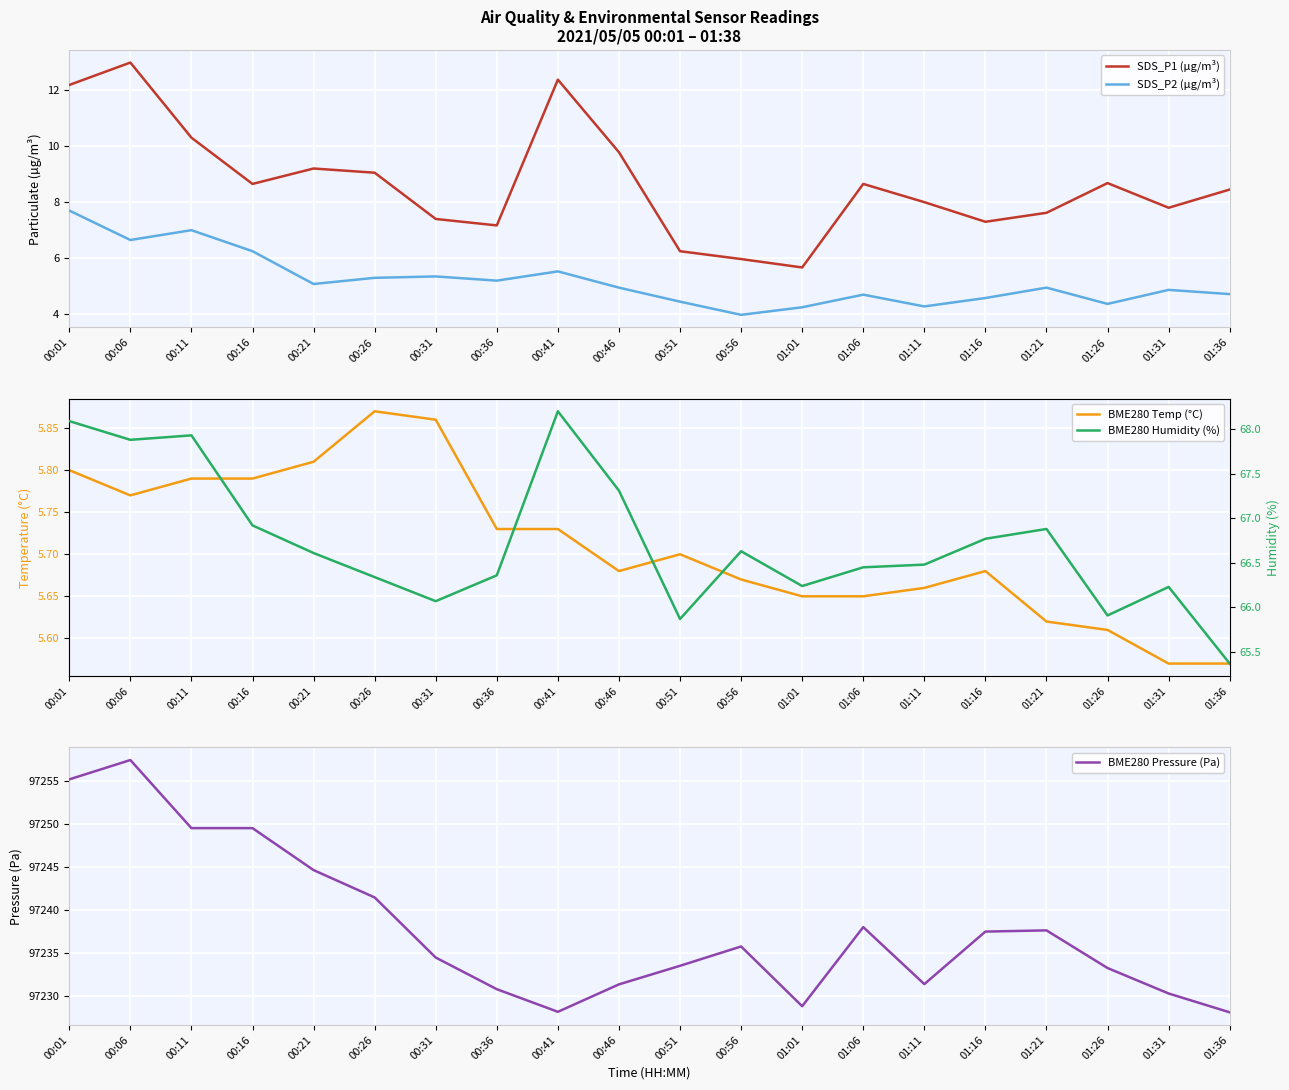

What is the difference between the SDS_P1 (µg/m³) values at 00:56 and 00:41?

6.4